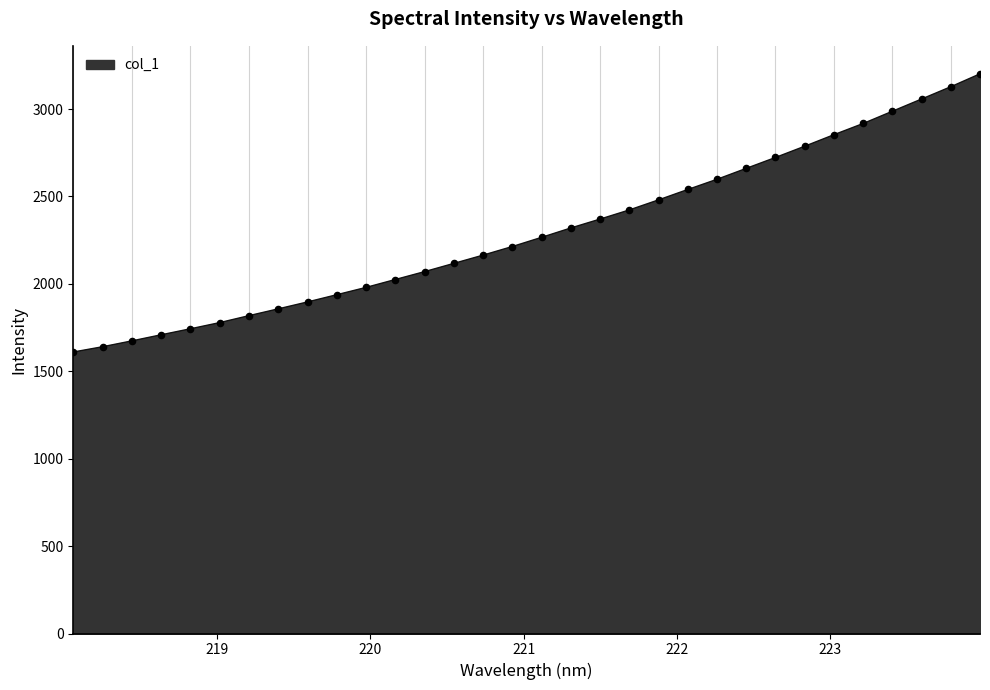

What is the difference between the maximum and minimum values?

1591.4